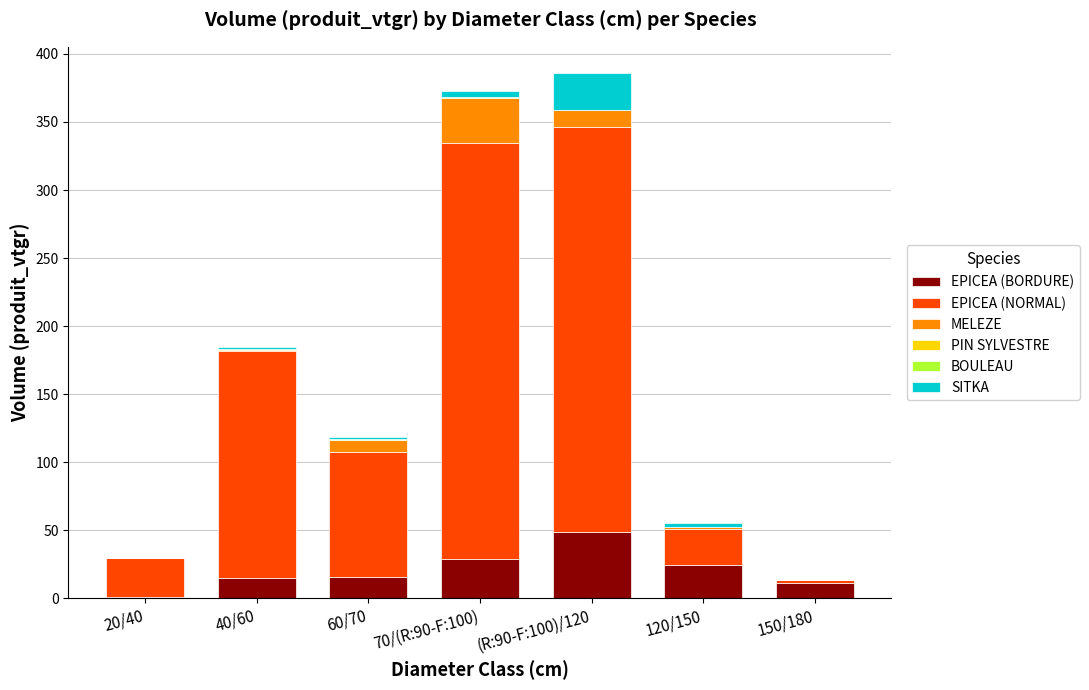

What is the total value across all series at (R:90-F:100)/120?

385.9